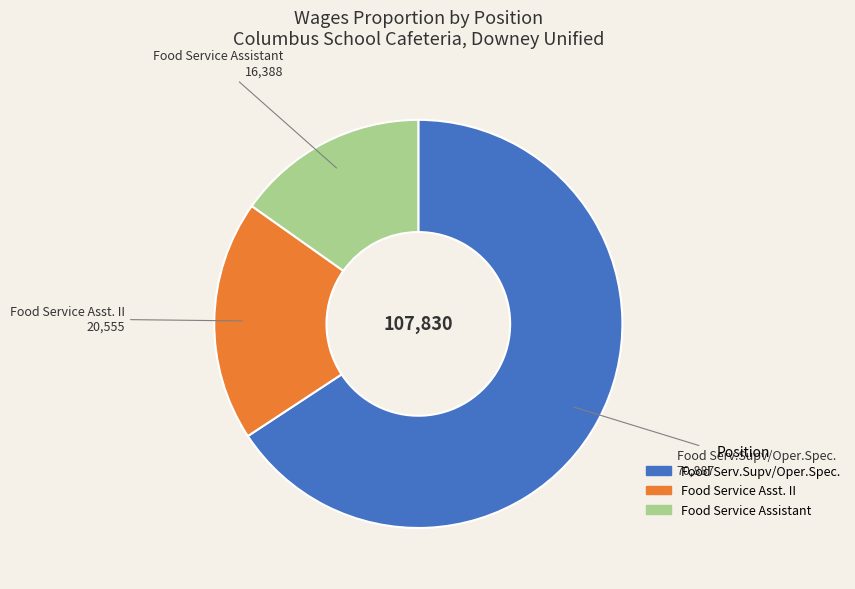

The Food Service Asst. II slice represents 19% of the pie. True or false?

True